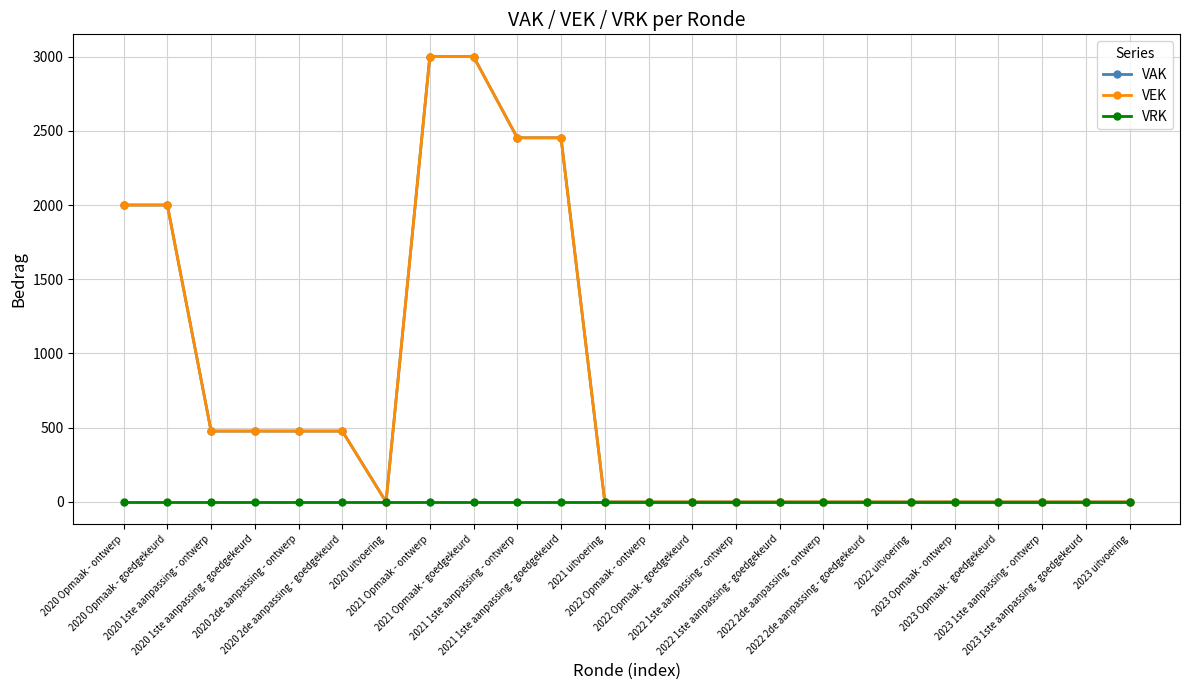

How many lines are shown in the chart?

3